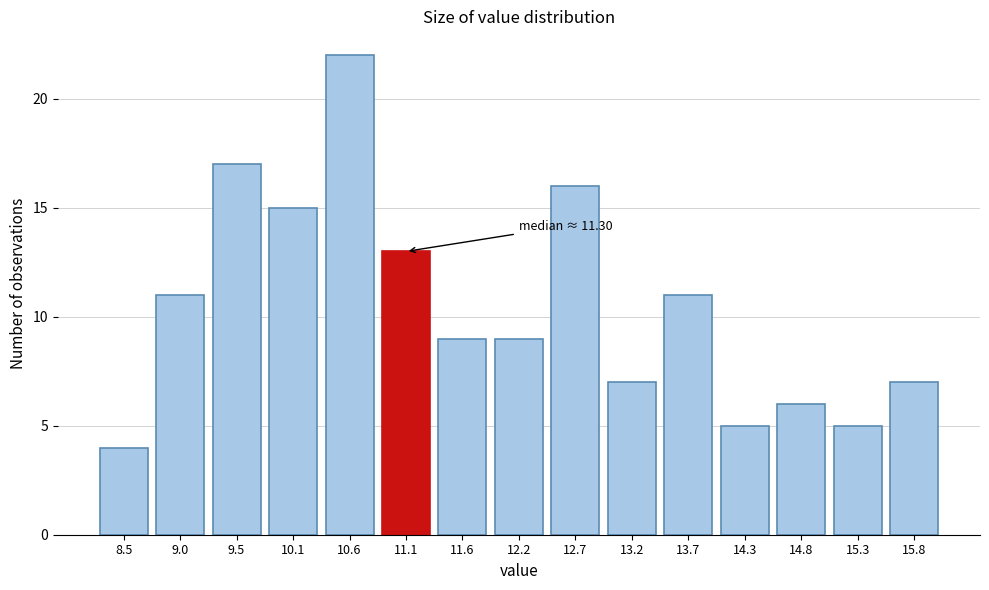

Reading right to left, extract all data points from this chart.

15.8=7	15.3=5	14.8=6	14.3=5	13.7=11	13.2=7	12.7=16	12.2=9	11.6=9	11.1=13	10.6=22	10.1=15	9.5=17	9.0=11	8.5=4